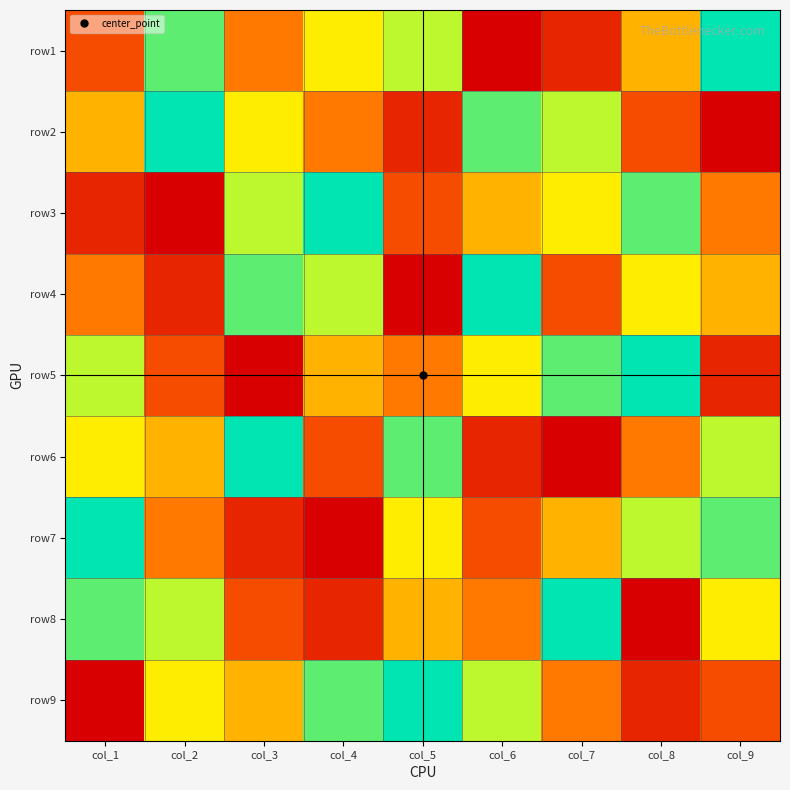

Reading left to right, extract all data points from this chart.

row1: col_1=3	col_2=8	col_3=4	col_4=6	col_5=7	col_6=1	col_7=2	col_8=5	col_9=9
row2: col_1=5	col_2=9	col_3=6	col_4=4	col_5=2	col_6=8	col_7=7	col_8=3	col_9=1
row3: col_1=2	col_2=1	col_3=7	col_4=9	col_5=3	col_6=5	col_7=6	col_8=8	col_9=4
row4: col_1=4	col_2=2	col_3=8	col_4=7	col_5=1	col_6=9	col_7=3	col_8=6	col_9=5
row5: col_1=7	col_2=3	col_3=1	col_4=5	col_5=4	col_6=6	col_7=8	col_8=9	col_9=2
row6: col_1=6	col_2=5	col_3=9	col_4=3	col_5=8	col_6=2	col_7=1	col_8=4	col_9=7
row7: col_1=9	col_2=4	col_3=2	col_4=1	col_5=6	col_6=3	col_7=5	col_8=7	col_9=8
row8: col_1=8	col_2=7	col_3=3	col_4=2	col_5=5	col_6=4	col_7=9	col_8=1	col_9=6
row9: col_1=1	col_2=6	col_3=5	col_4=8	col_5=9	col_6=7	col_7=4	col_8=2	col_9=3